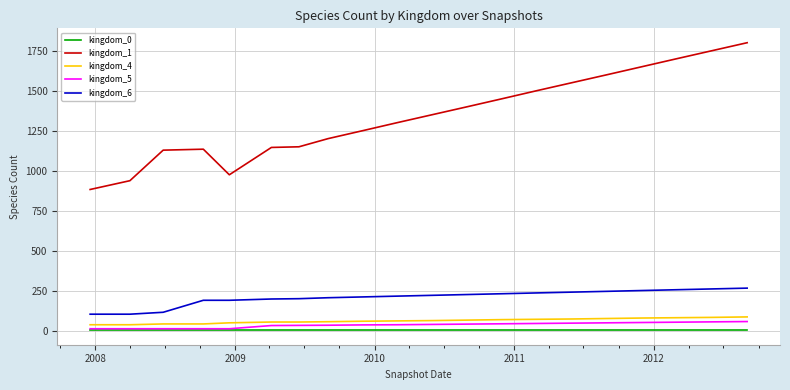

Which series has the largest total across all categories?

kingdom_1